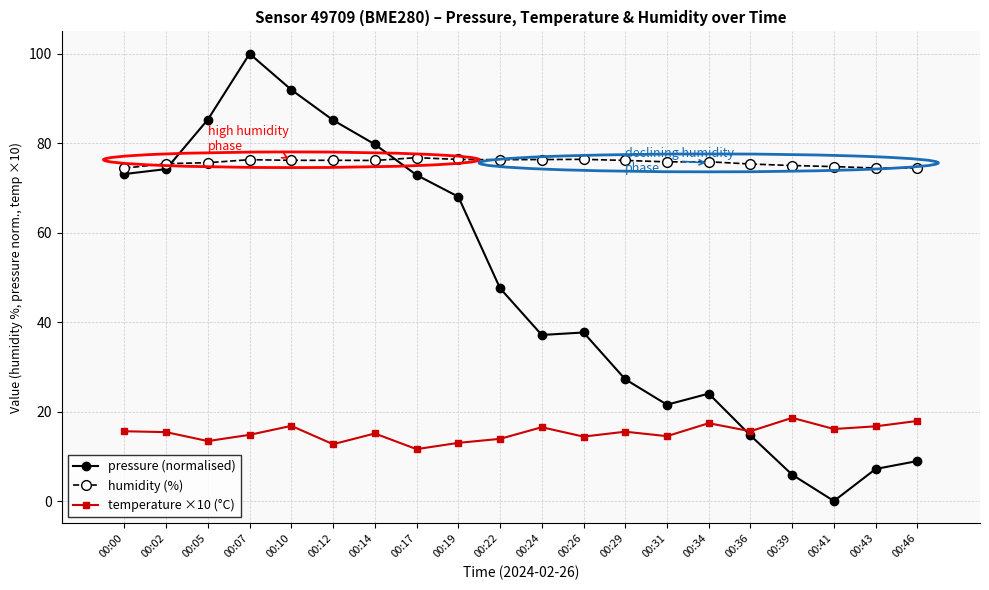

The pressure (normalised) series shows 1.9 at 00:43. True or false?

False